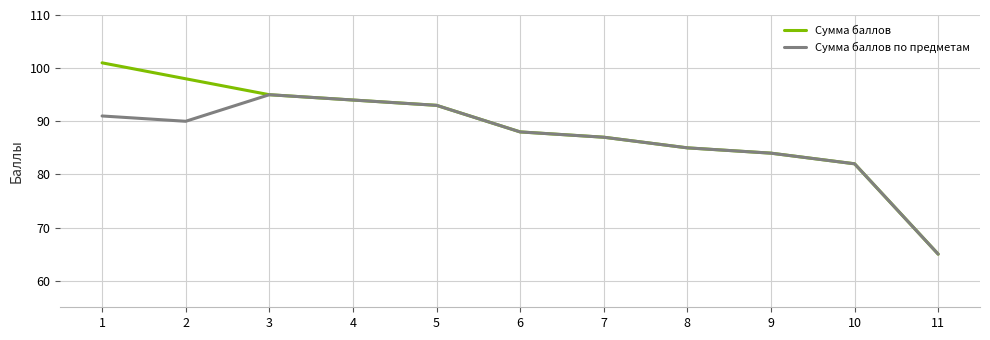

What is the difference between the maximum and minimum values in the Сумма баллов по предметам series?

30